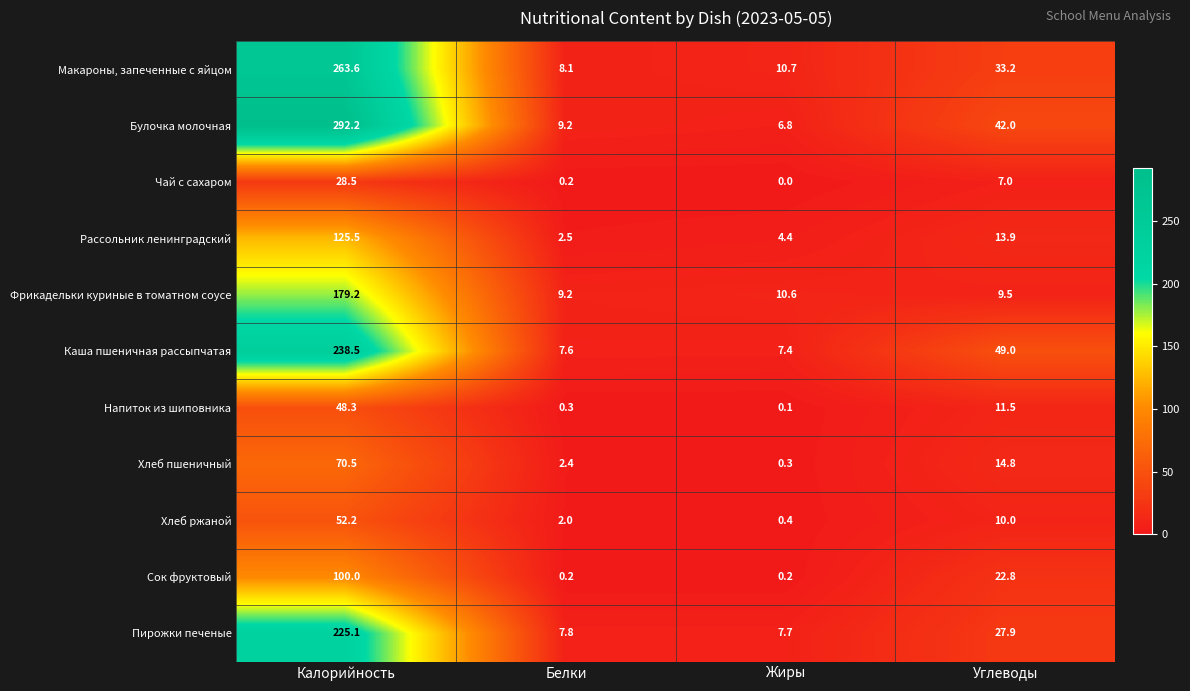

What is the total value across all series at Жиры?

48.6